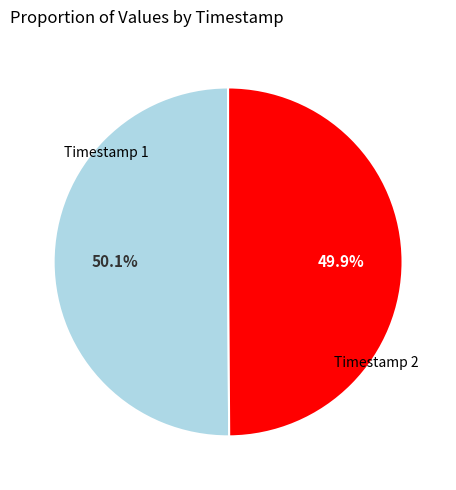

Is there a majority slice in this chart?

Yes